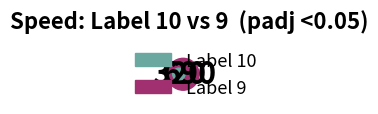

Between 10 and 9, which is larger?

9